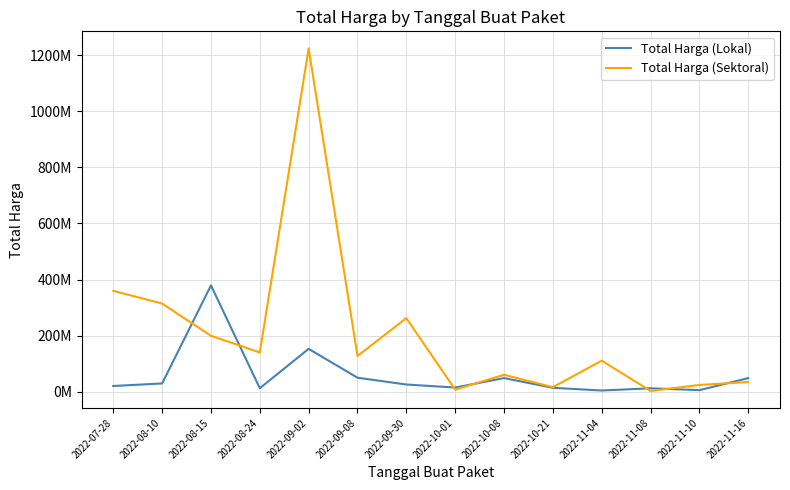

What are all the series names shown in the legend?

Total Harga (Lokal), Total Harga (Sektoral)